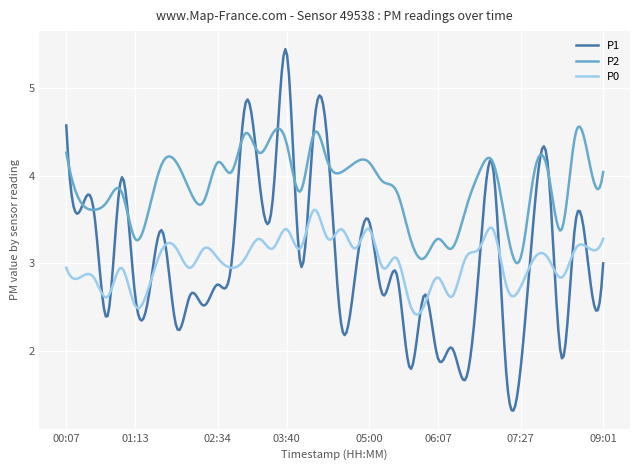

Which series has the largest range (max minus min)?

P1